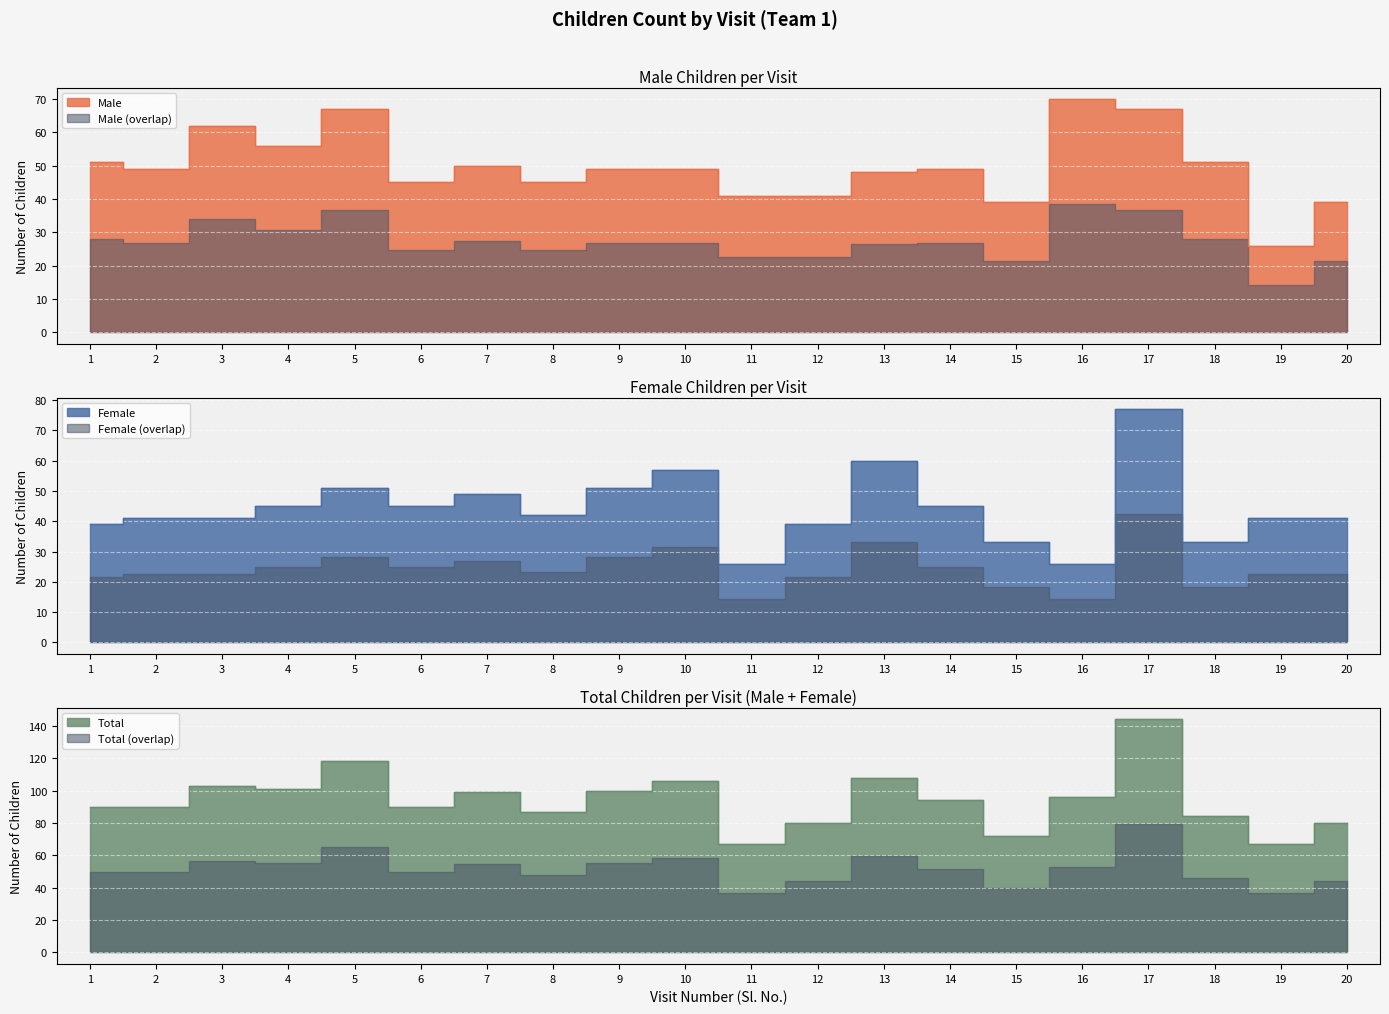

Rank the series at 7 from highest to lowest value.

Total, Male, Female